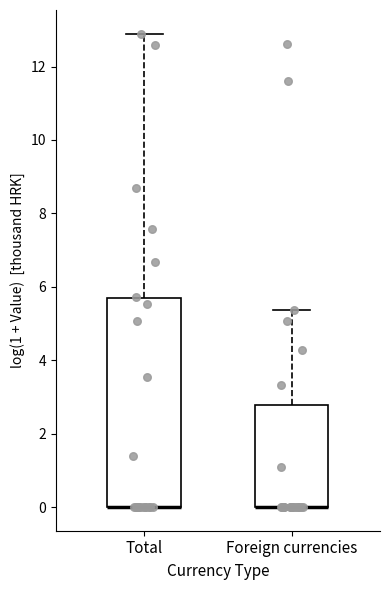

Reading left to right, transcribe this box plot: for each box, give where its median line is, the range the box spans, and where its two whiskers end, as read against the y-axis. The values are not printed on the chart, so give them approximately, as read against the axis.

Total: median 0.0 (drawn on the box's lower edge), box 0.0 to 5.6, whiskers 0.0 to 12.8
Foreign currencies: median 0.0 (drawn on the box's lower edge), box 0.0 to 2.8, whiskers 0.0 to 5.4